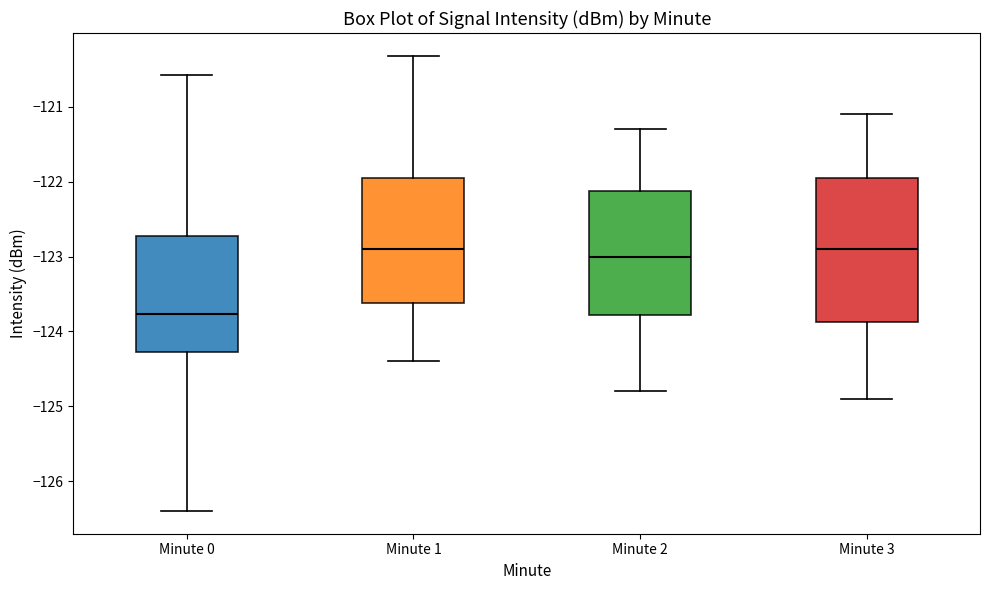

Reading left to right, read every box against the y-axis: the position of its median line, the range the box covers, and the ends of its whiskers. The values are not printed on the chart, so give them approximately, as read against the axis.

Minute 0: median -123.8, box -124.3 to -122.7, whiskers -126.4 to -120.6
Minute 1: median -122.9, box -123.6 to -121.9, whiskers -124.4 to -120.3
Minute 2: median -123.0, box -123.8 to -122.1, whiskers -124.8 to -121.3
Minute 3: median -122.9, box -123.9 to -121.9, whiskers -124.9 to -121.1